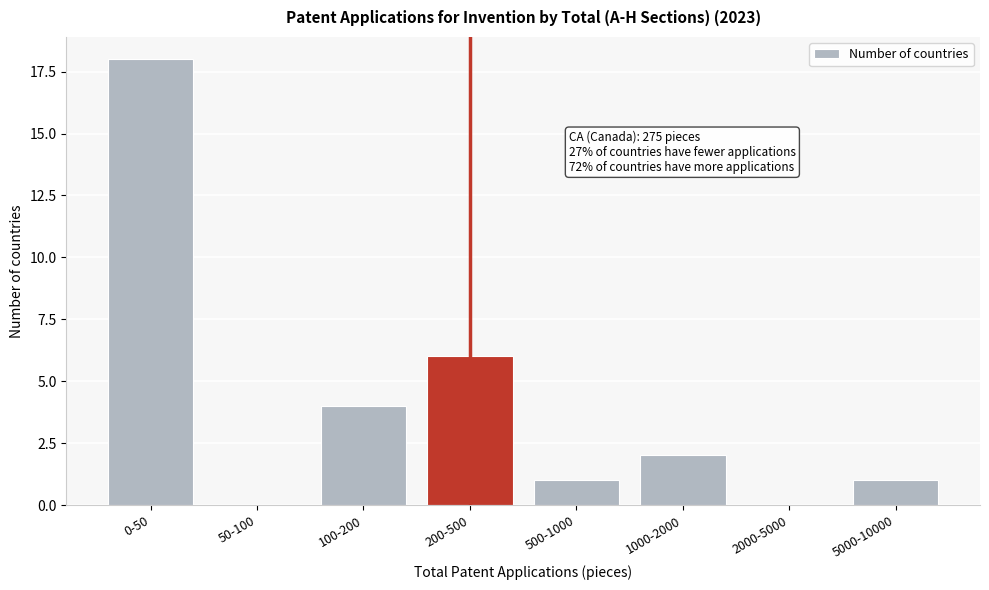

Reading right to left, list all the values displayed in this chart.

5000-10000=1	2000-5000=0	1000-2000=2	500-1000=1	200-500=6	100-200=4	50-100=0	0-50=18